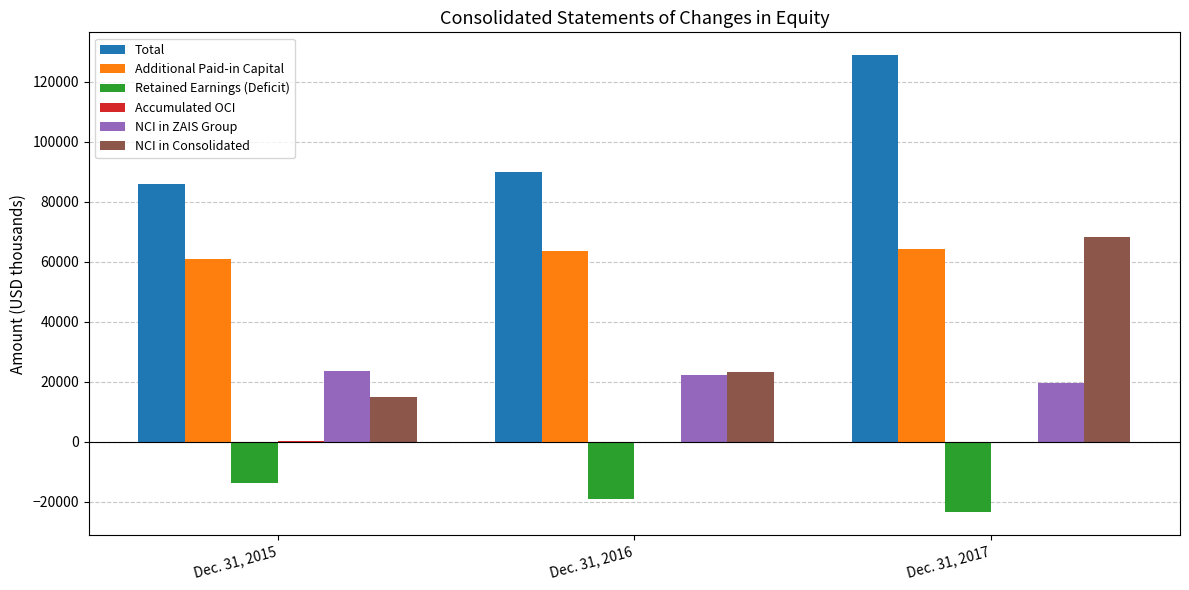

How many Additional Paid-in Capital values are between 60817 and 64365?

3